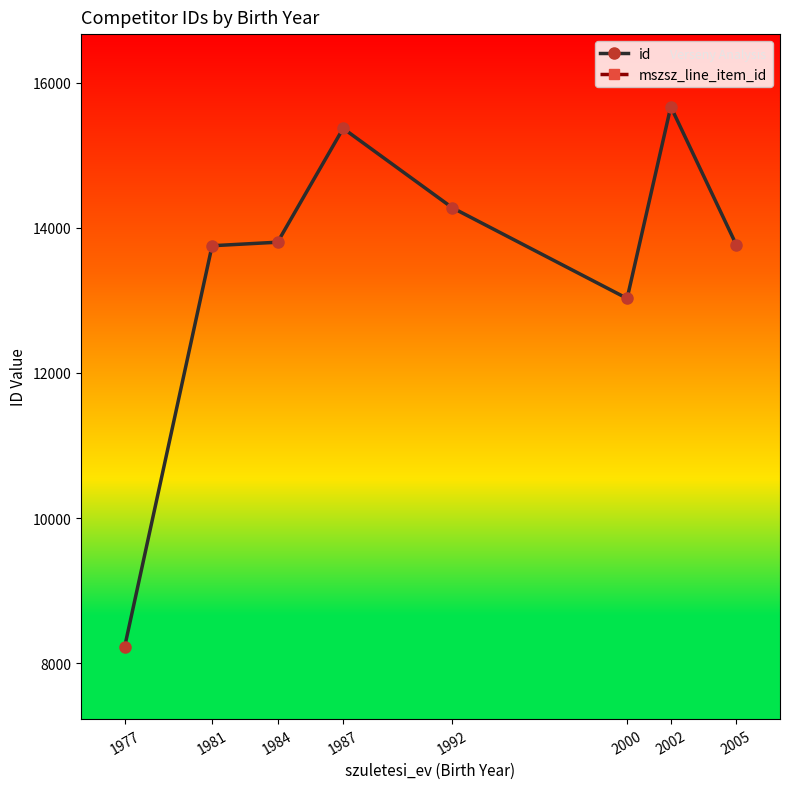

What is the sum of the id values at 2005 and 1984?

27567